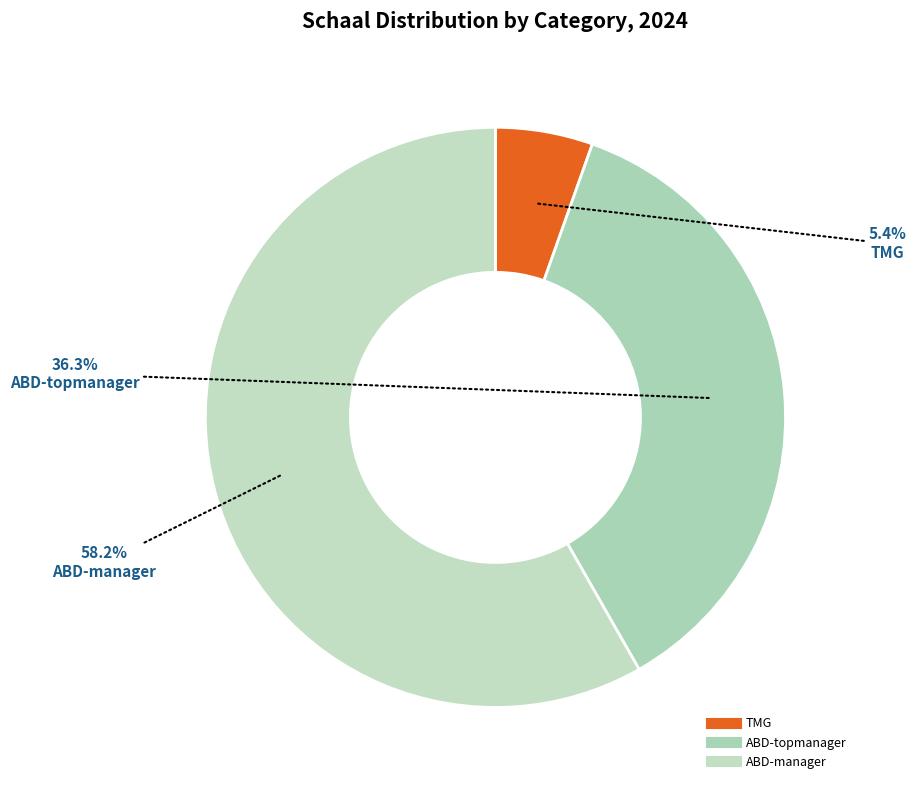

How many slices are in this pie chart?

3